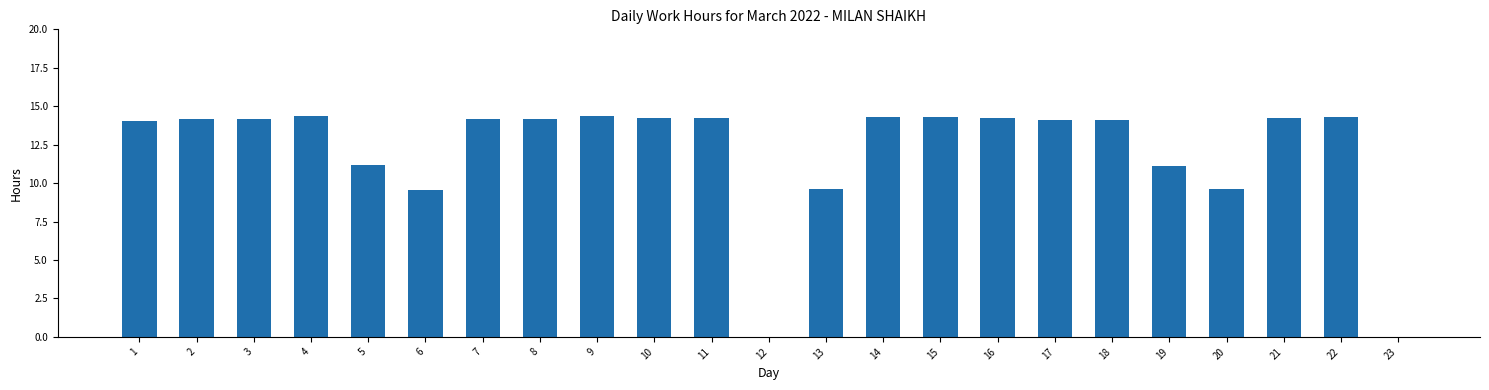

Is it true that the value at 6 is 4.1?

False